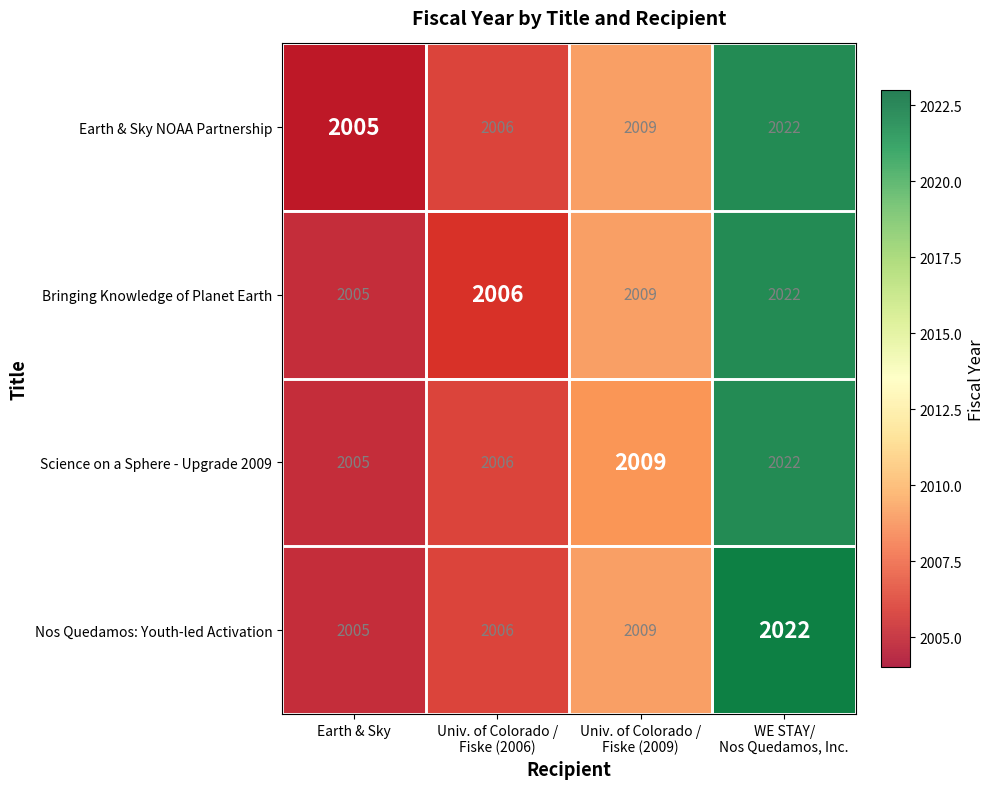

What is the total value across all series at Earth & Sky?

8020